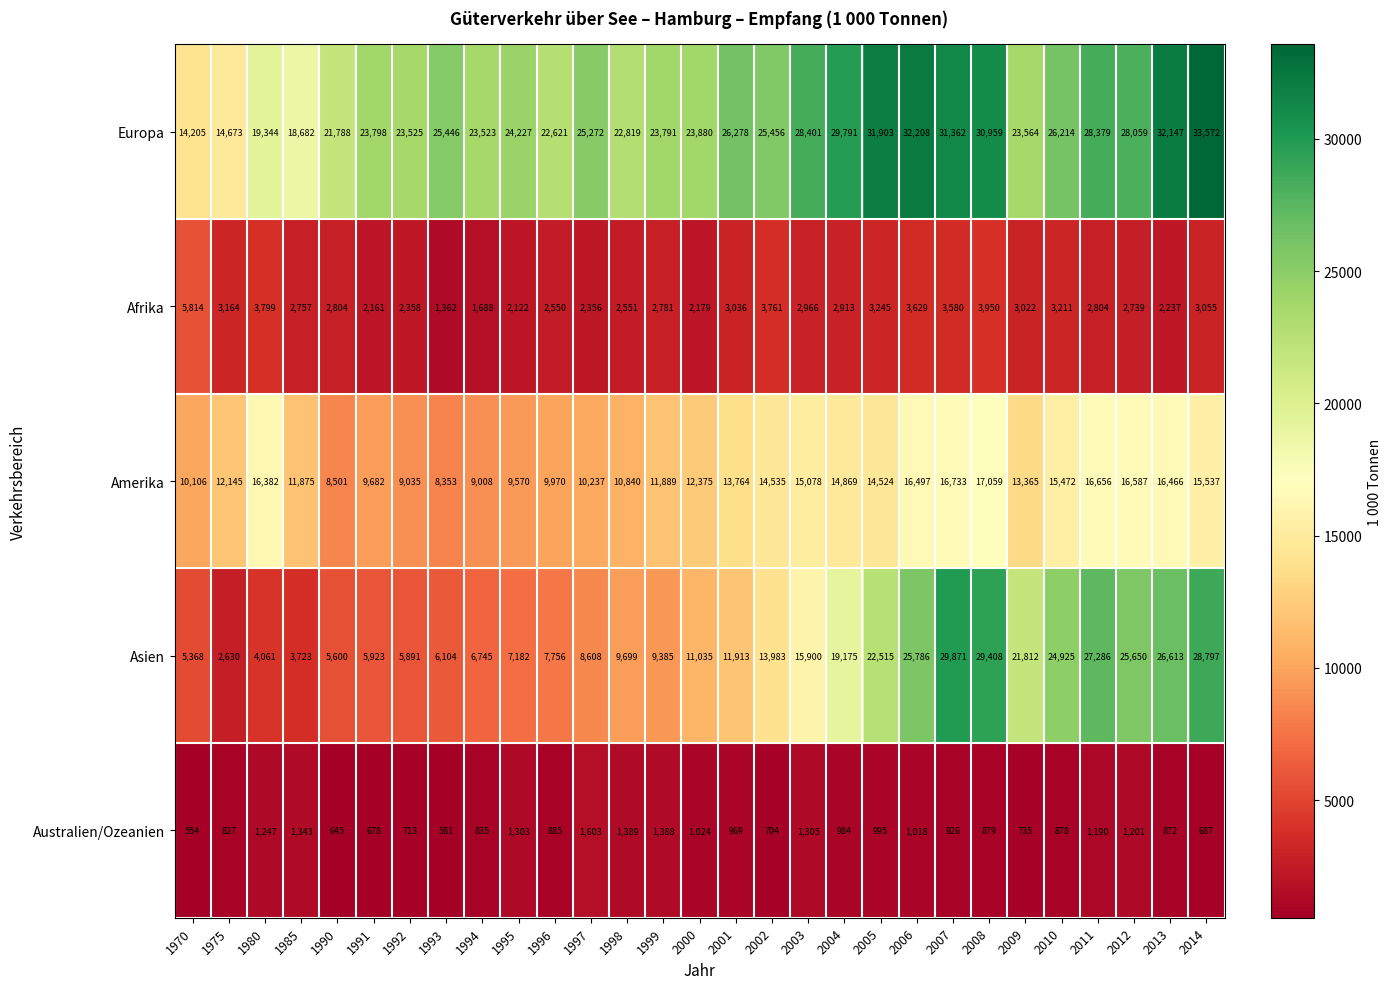

The Asien series shows 5600 at 1990. True or false?

True